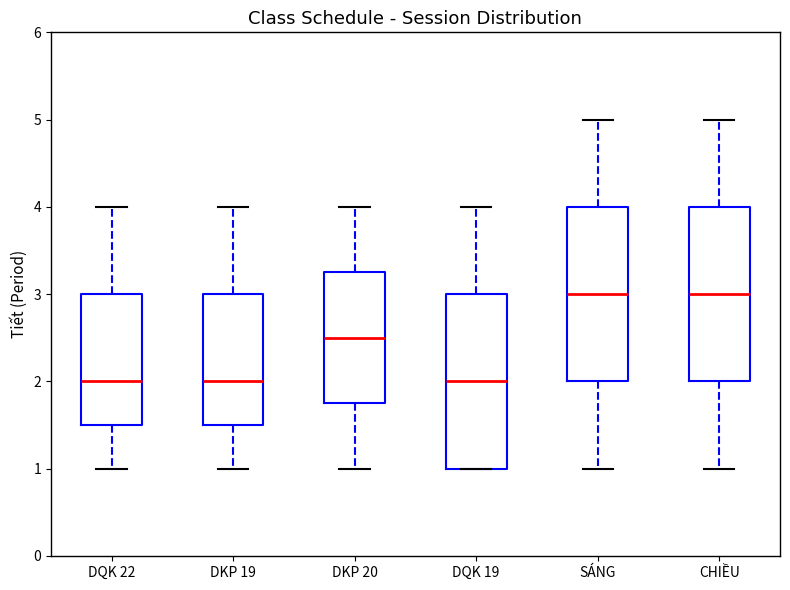

Where does the upper whisker of the box for SÁNG end on the y-axis? The values are not printed on the chart, so give them approximately, as read against the axis.

5.0